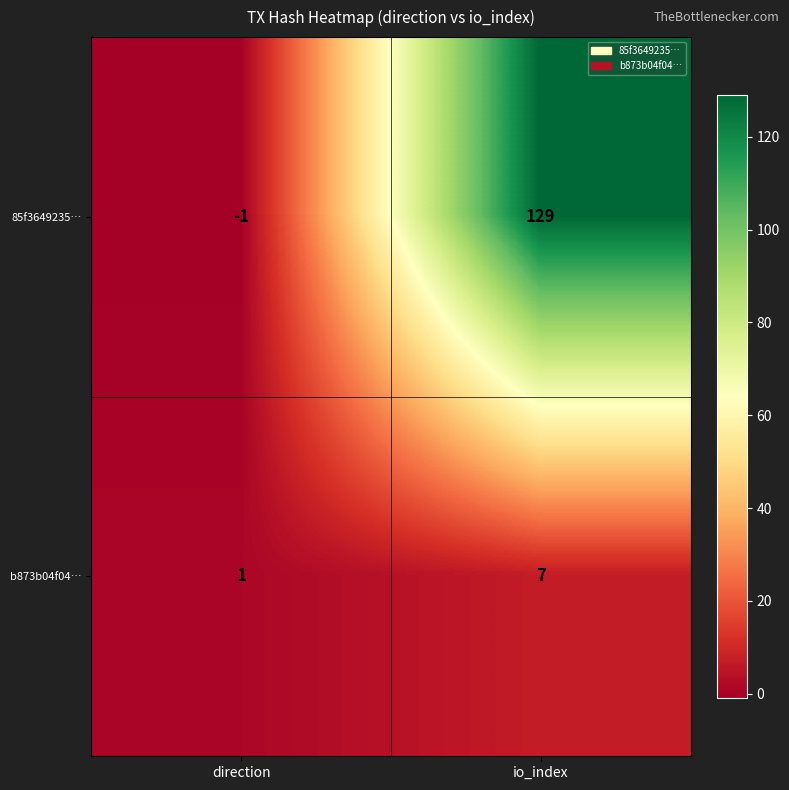

What is the average value of the b873b04f04… series?

4